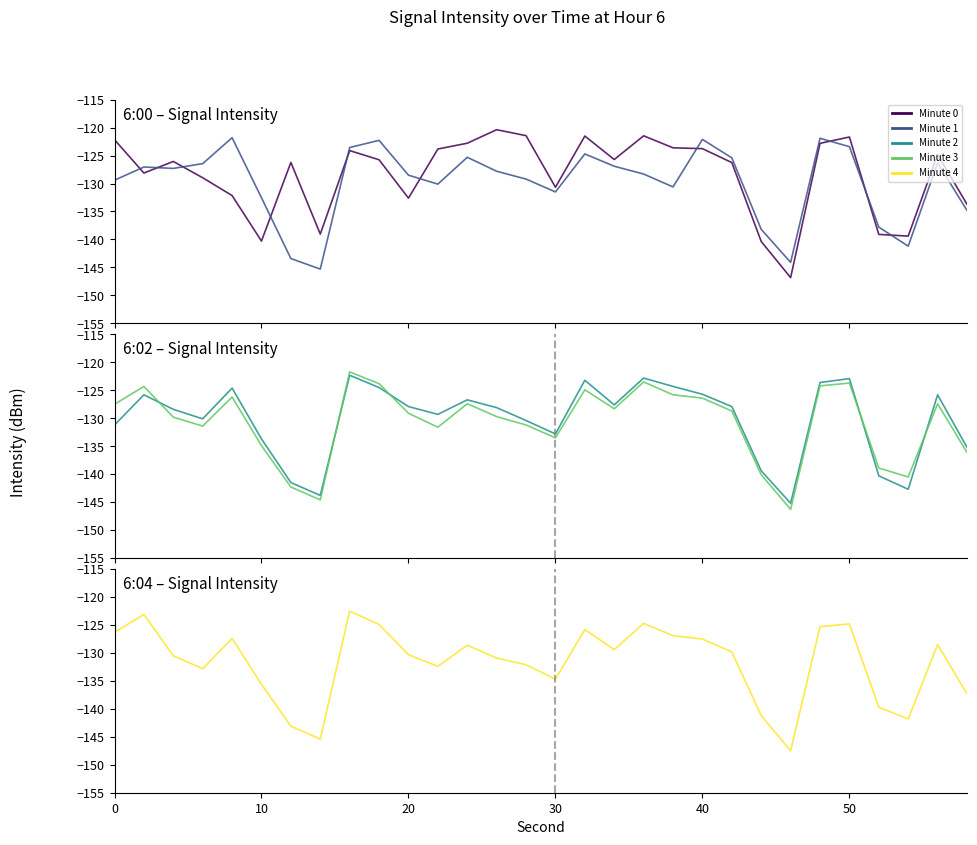

Is this an area chart (filled region under the line)?

No